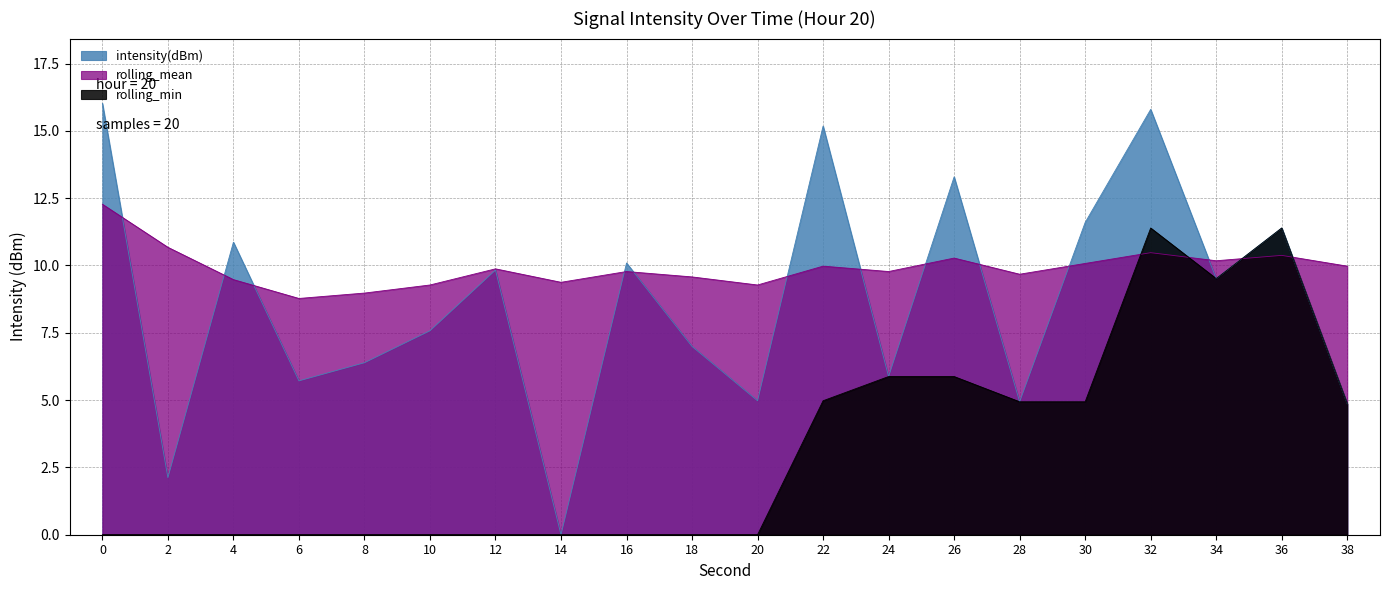

How many data points does each series have?

20